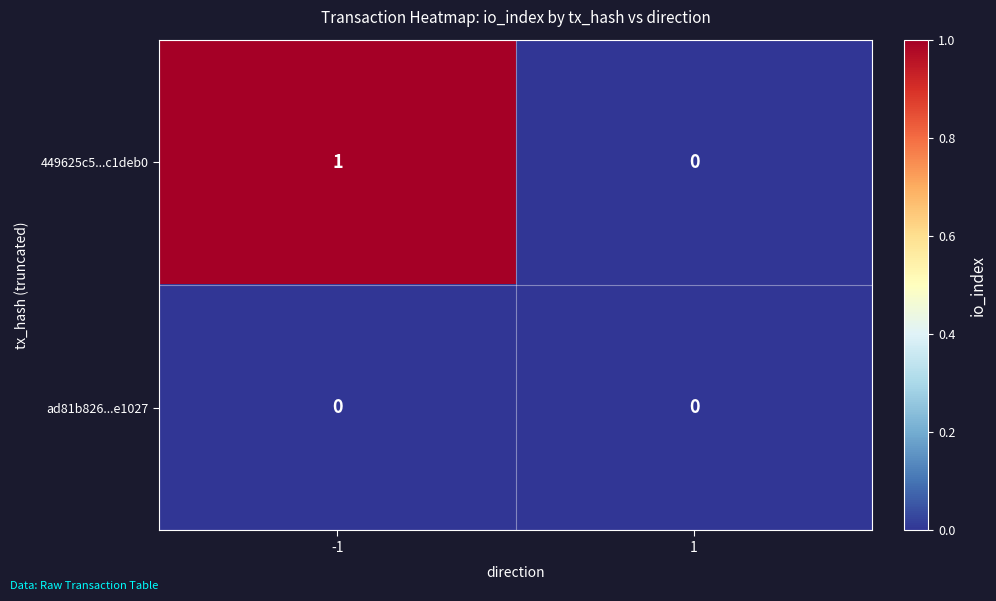

Reading left to right, transcribe all the data shown in this chart.

449625c5...c1deb0: -1=1	1=0
ad81b826...e1027: -1=0	1=0